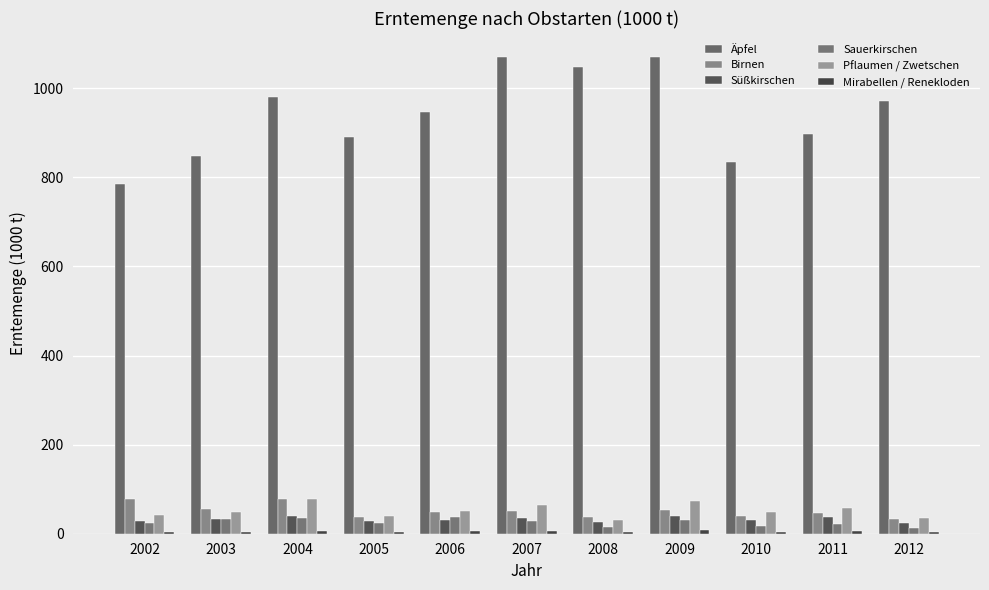

What is the value of the Sauerkirschen bar at the 1st from the left?

23.1